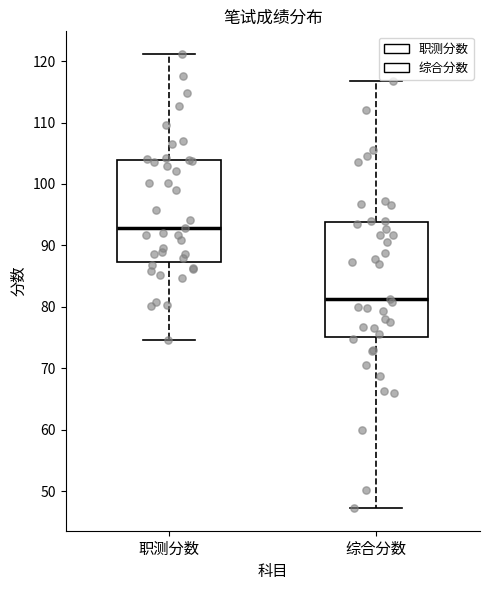

Where is the lower edge of the box for 职测分数 on the y-axis? The values are not printed on the chart, so give them approximately, as read against the axis.

87